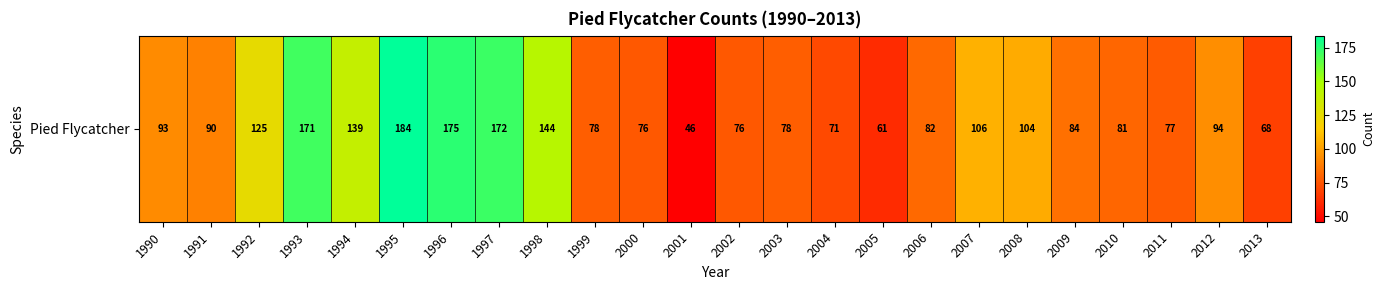

True or false: the data shows 243 at 1996.

False